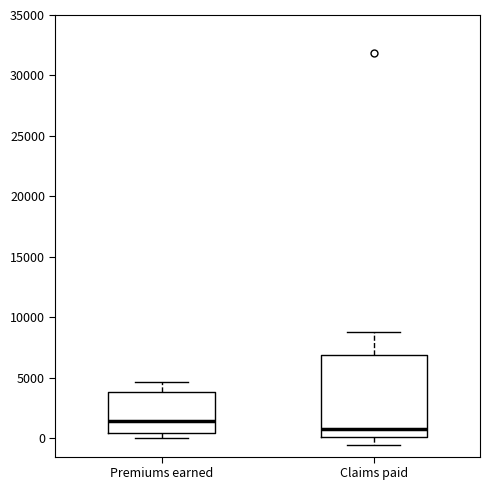

Reading left to right, transcribe this box plot: for each box, give where its median line is, the range the box spans, and where its two whiskers end, as read against the y-axis. The values are not printed on the chart, so give them approximately, as read against the axis.

Premiums earned: median 1500, box 500 to 4000, whiskers 0 to 4500
Claims paid: median 500, box 0 to 7000, whiskers -500 to 9000